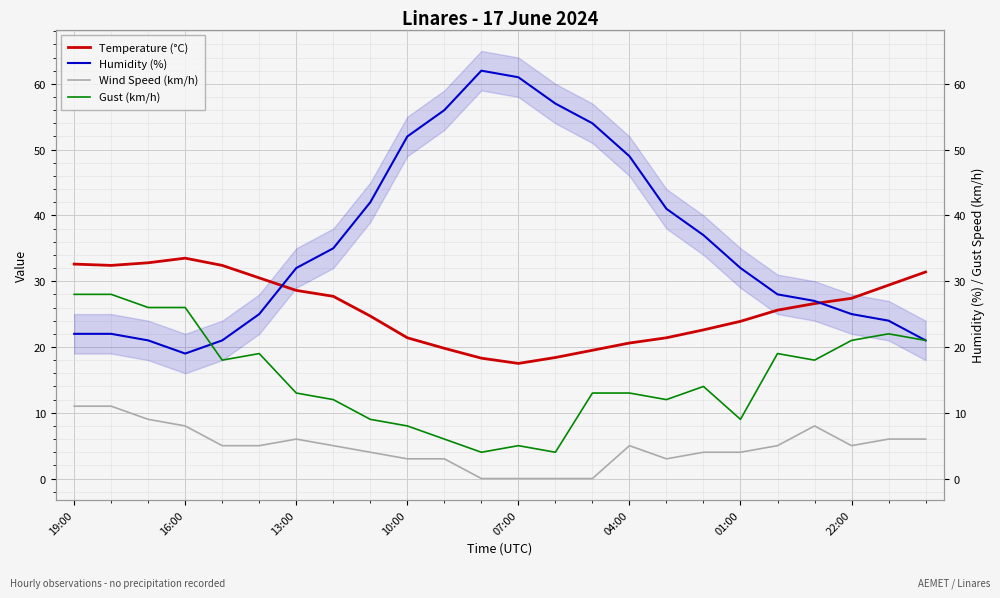

Rank the series by their average value, from lowest to highest.

Wind Speed (km/h), Gust (km/h), Temperature (°C), Humidity (%)